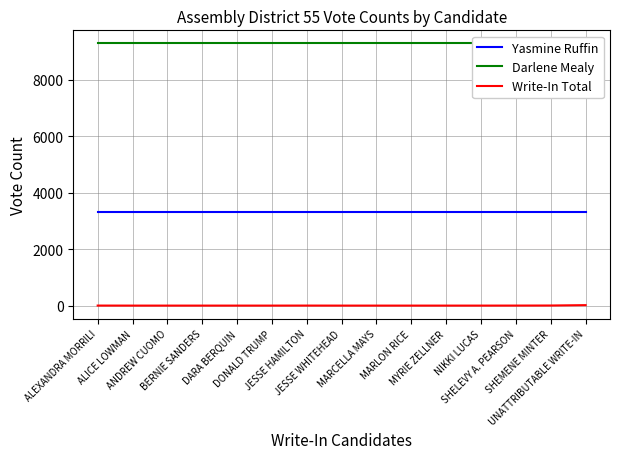

Which series has the largest range (max minus min)?

Write-In Total